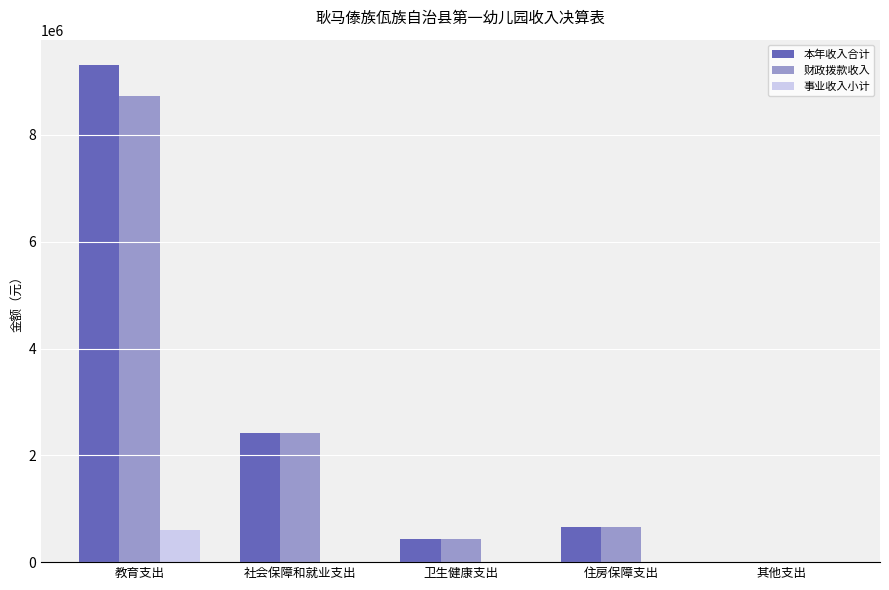

Reading left to right, list all the values displayed in this chart.

本年收入合计: 教育支出=9318956.7	社会保障和就业支出=2421497.5	卫生健康支出=427957.7	住房保障支出=661480.0	其他支出=736.2
财政拨款收入: 教育支出=8724056.7	社会保障和就业支出=2421497.5	卫生健康支出=427957.7	住房保障支出=661480.0	其他支出=0.0
事业收入小计: 教育支出=594900.0	社会保障和就业支出=0.0	卫生健康支出=0.0	住房保障支出=0.0	其他支出=0.0